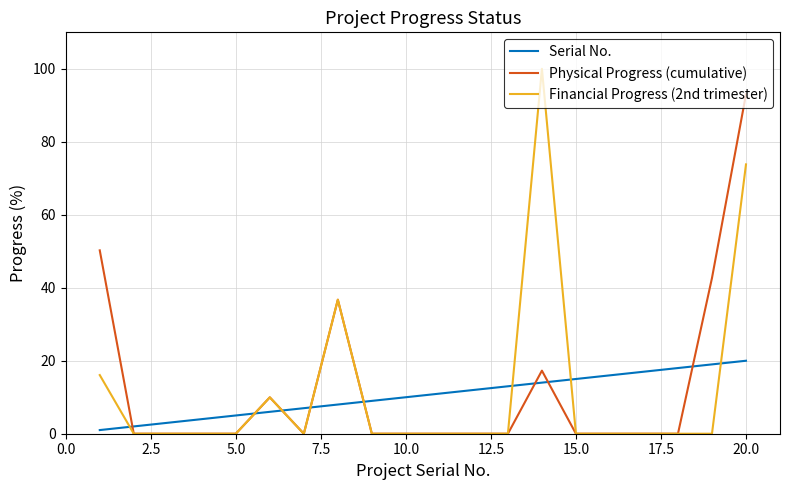

What is the difference between the maximum and second lowest values in the Serial No. series?

18.0